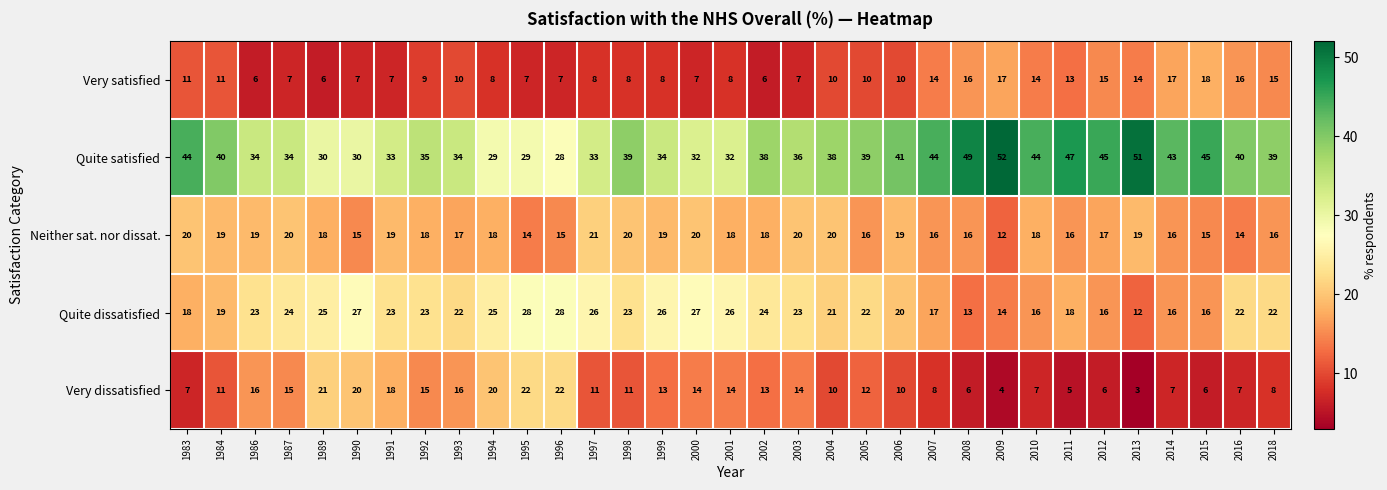

What is the difference between the Very satisfied values at 2002 and 2012?

9